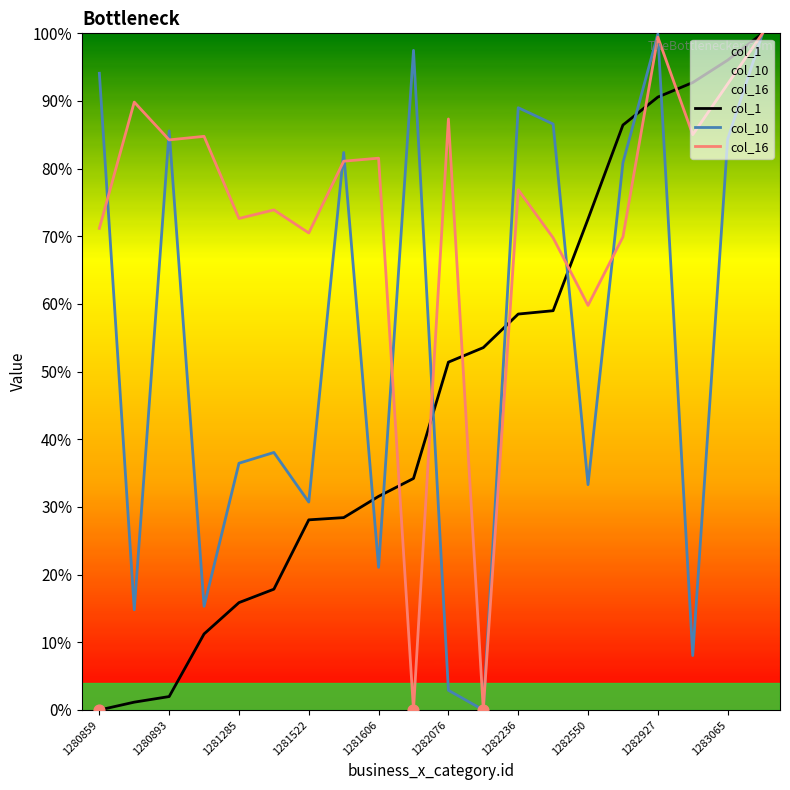

Which series has the largest total across all categories?

col_16